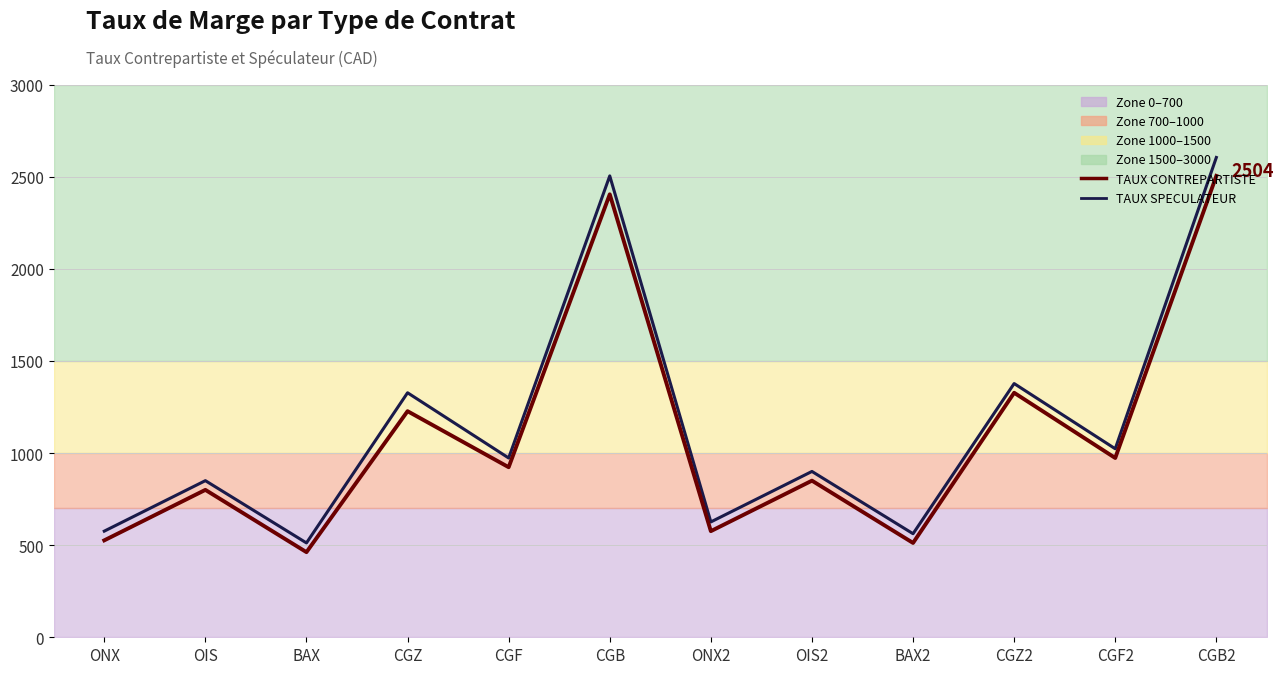

What is the difference between the TAUX DE MARGE CONTREPARTISTE values at CGB and CGZ?

1177